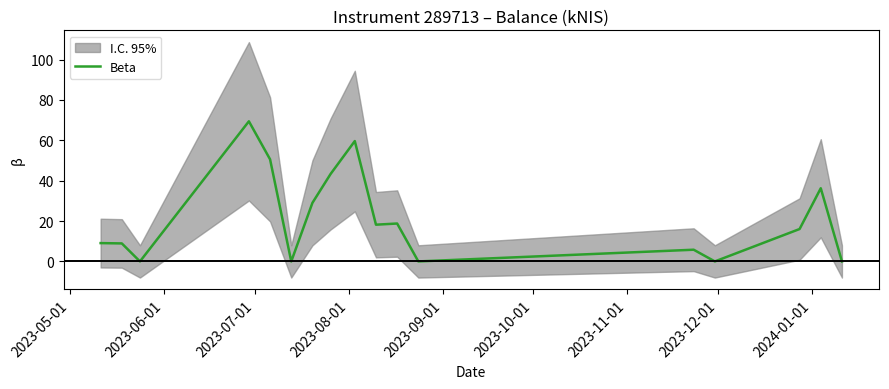

What is the highest value of the Beta series?

69.4